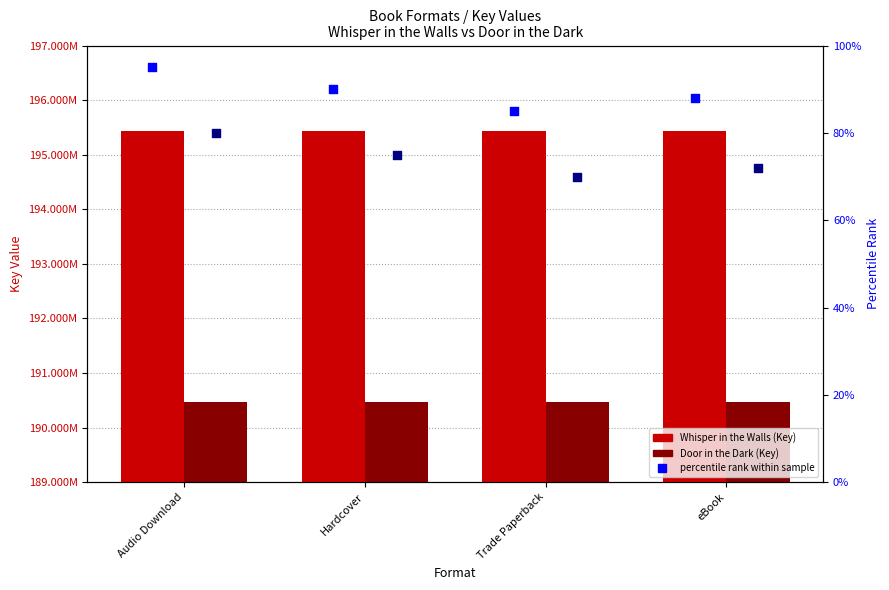

Which series reaches the maximum Y coordinate?

Whisper in the Walls